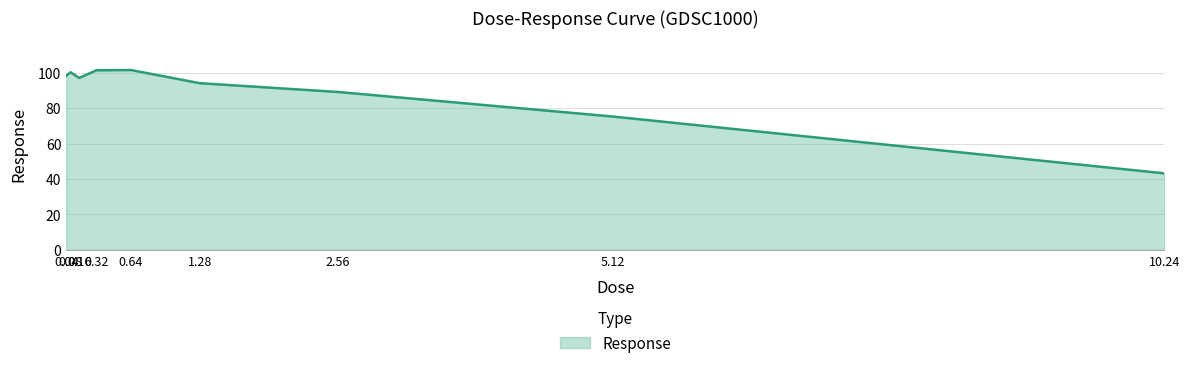

How many values are below 97?

4